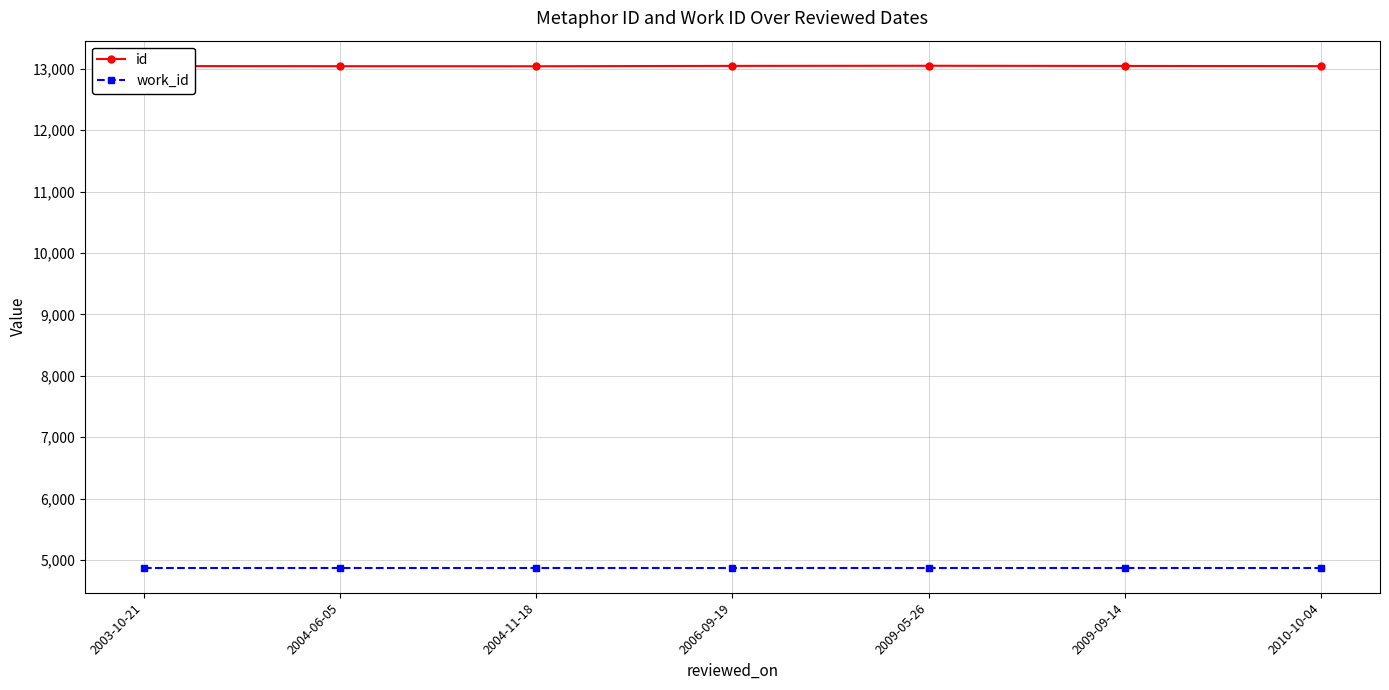

What is the total value across all series at 2009-09-14?

17922